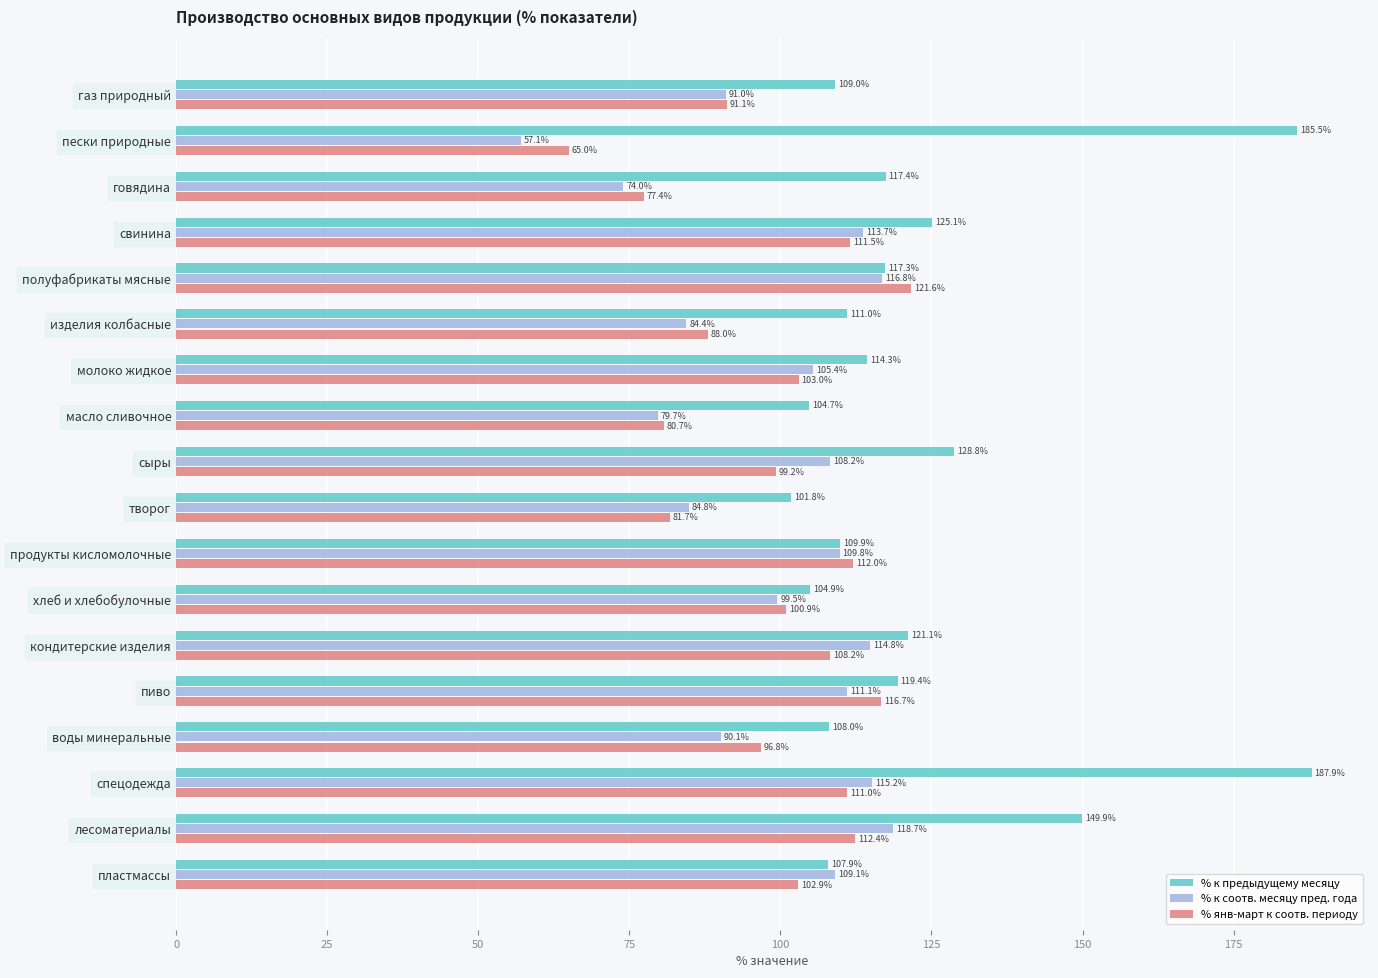

What is the average value of the % к соотв. месяцу пред. года series?

99.1